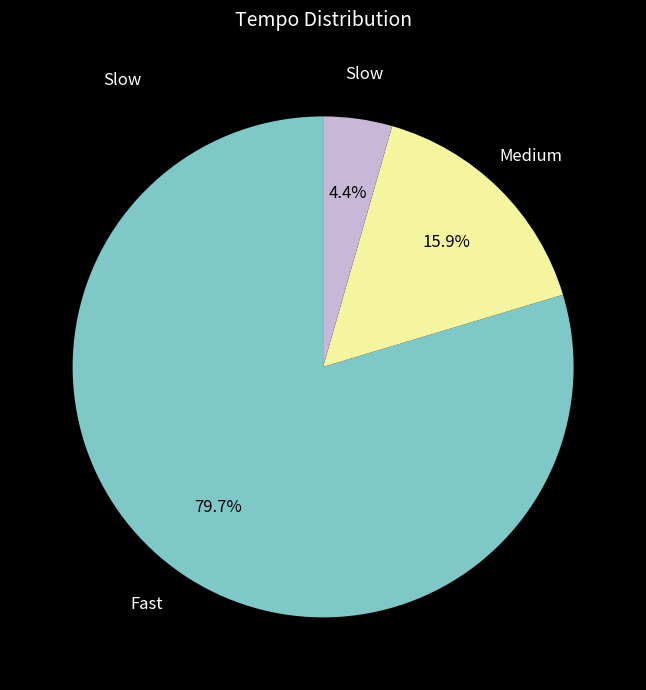

Rank the categories by value from lowest to highest.

Slow, Medium, Fast